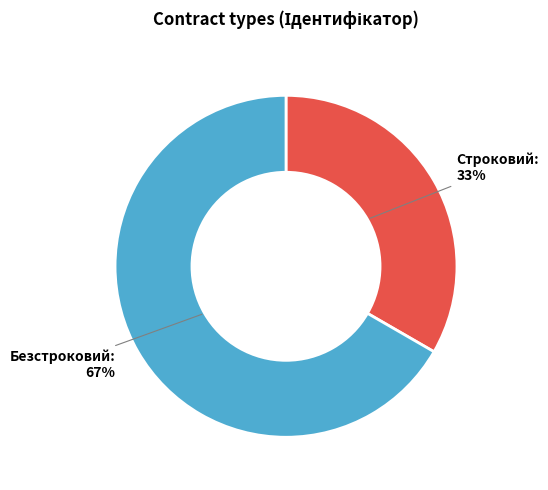

To the nearest percent, what portion does Строковий represent?

33%